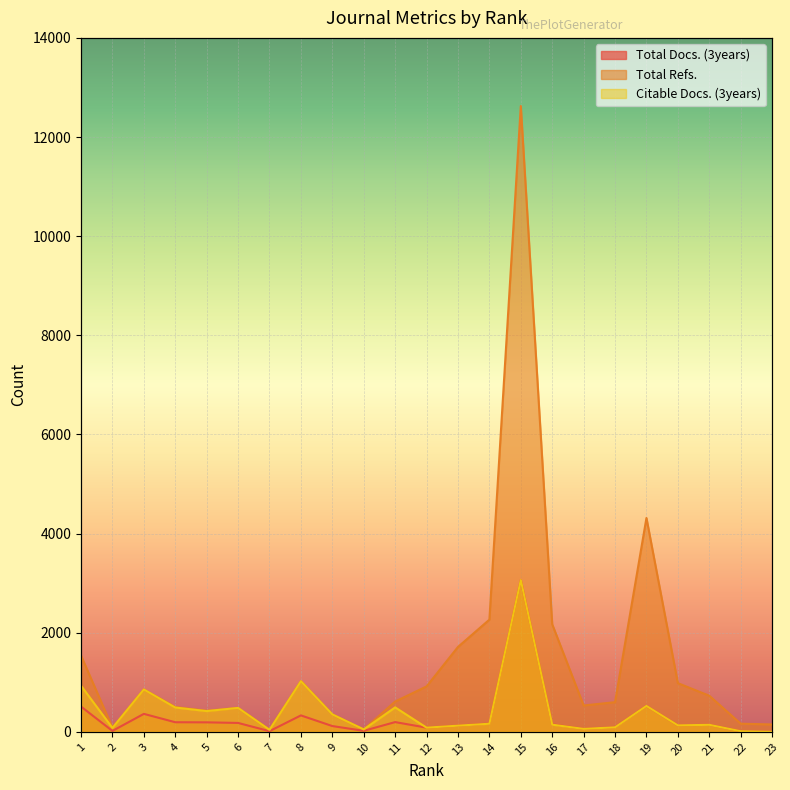

At which category does Total Docs. (3years) reach its first local peak?

3